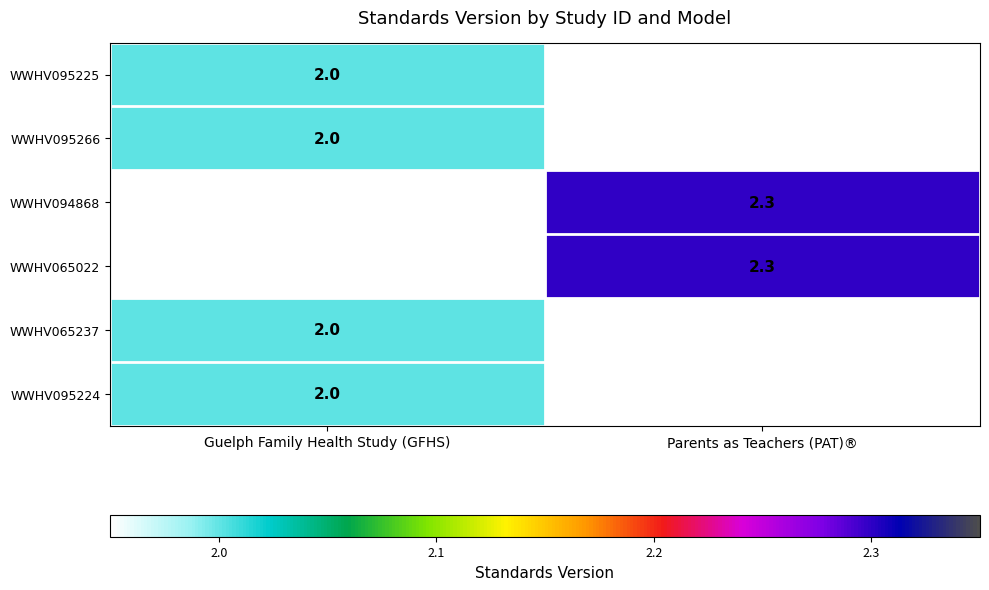

What is the minimum value shown in the chart?

2.0